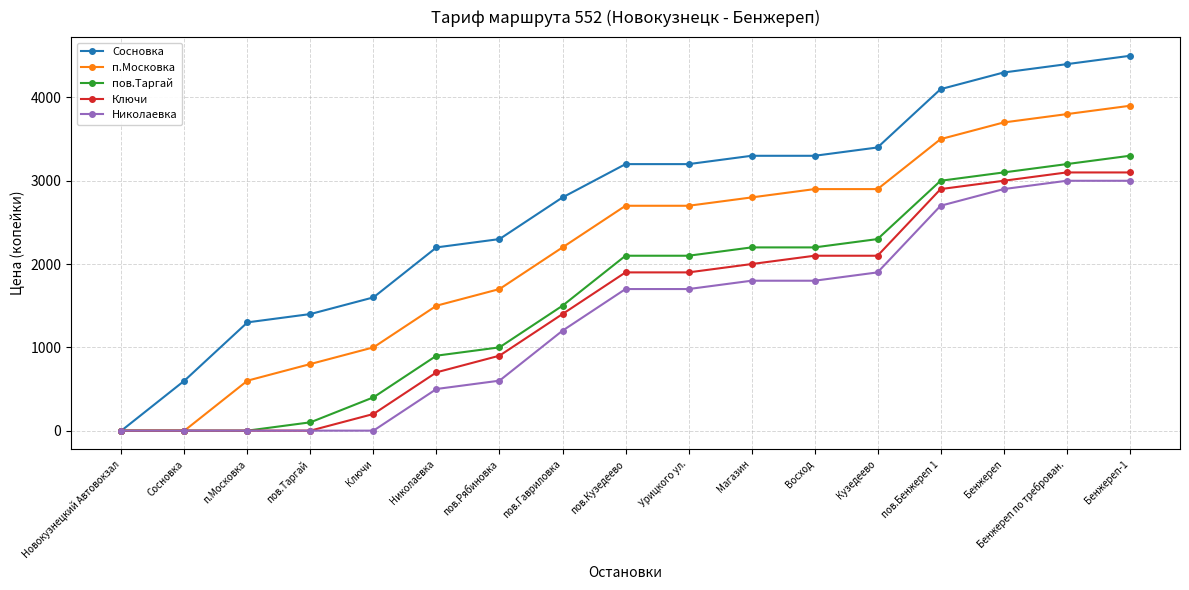

What is the label of the 4th point from the right?

пов.Бенжереп 1